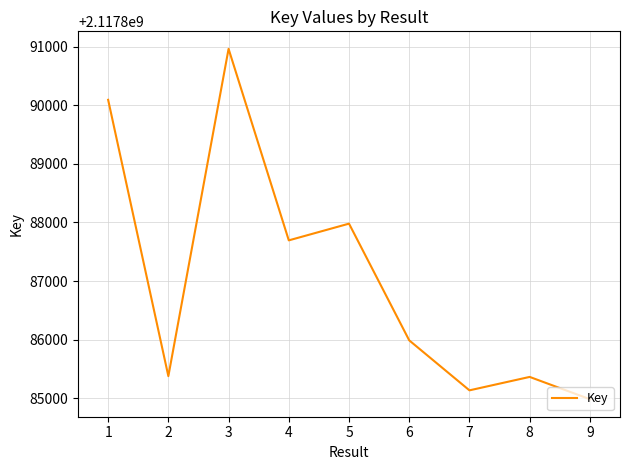

What value does the data have at 2?

2117885380